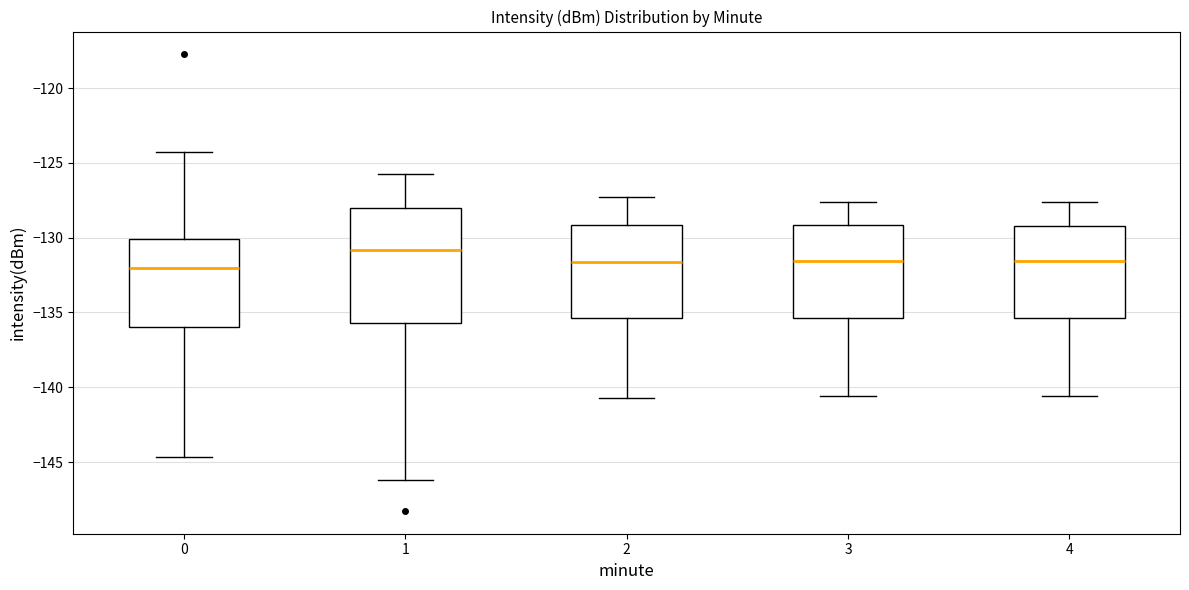

Which box is the tallest, from its lower edge to its upper edge?

1